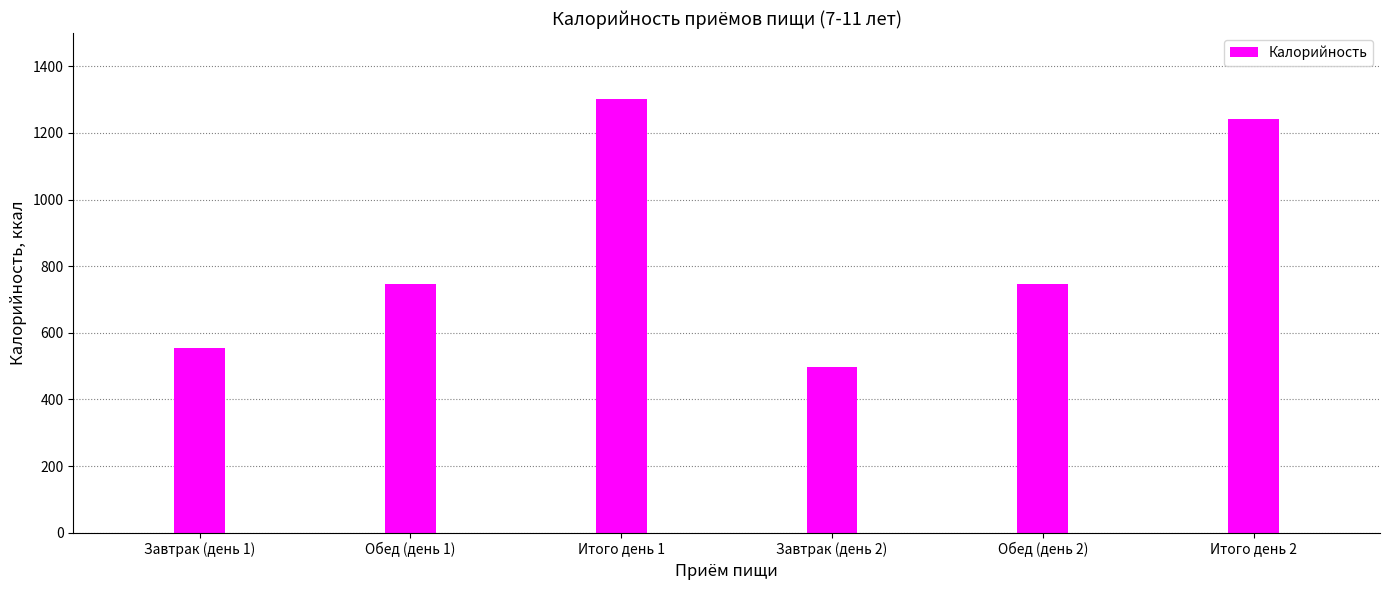

What is the value of the 3rd bar from the left?

1301.3